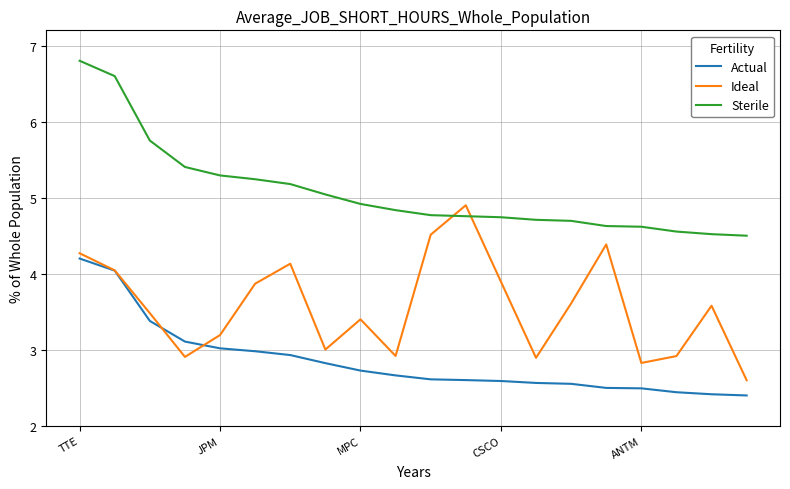

What is the minimum value for Actual?

2.4